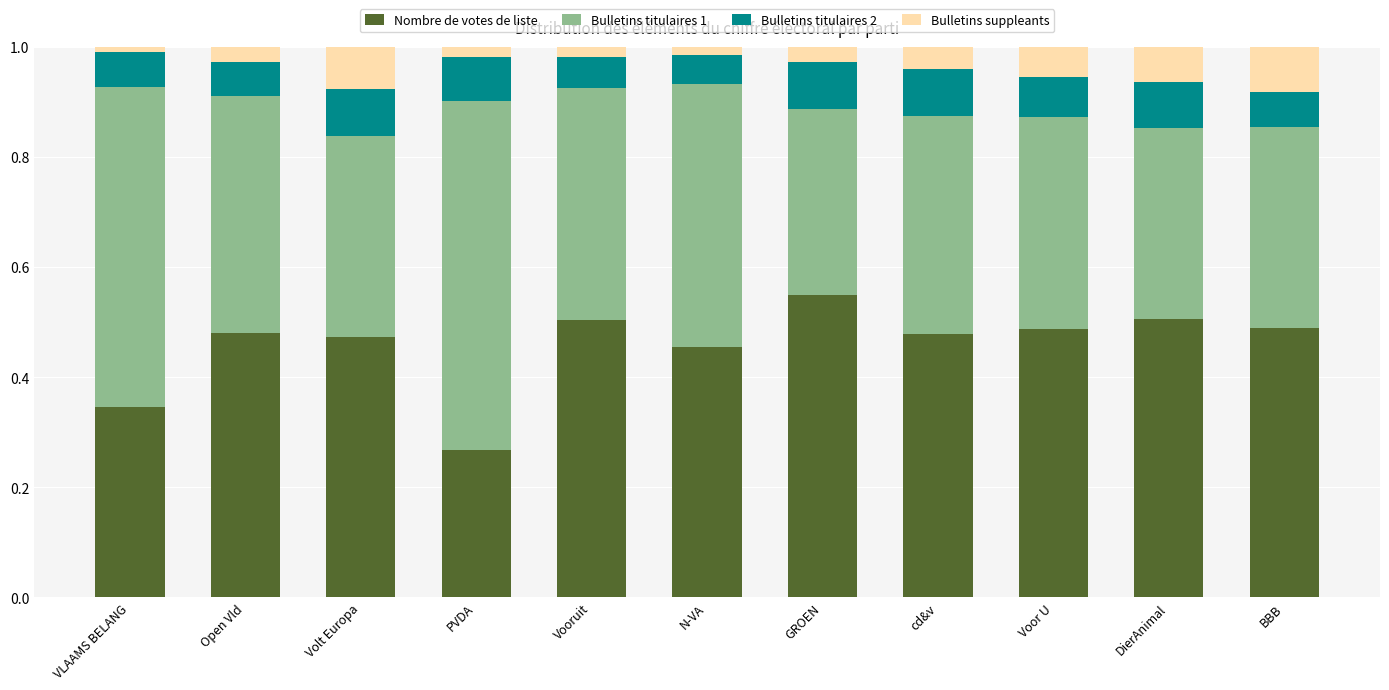

What is the total value across all series at GROEN?

1.0